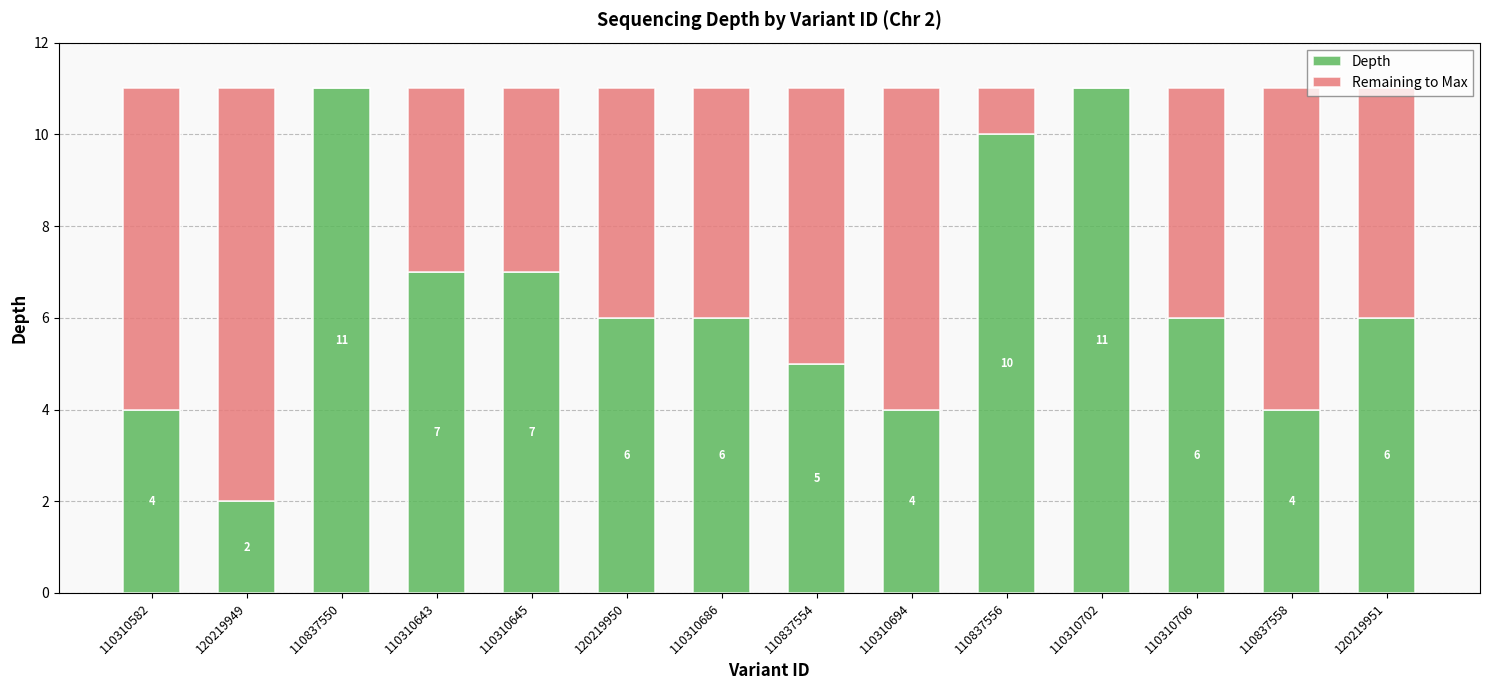

True or false: Depth has a value of 5 at 110837554.

True